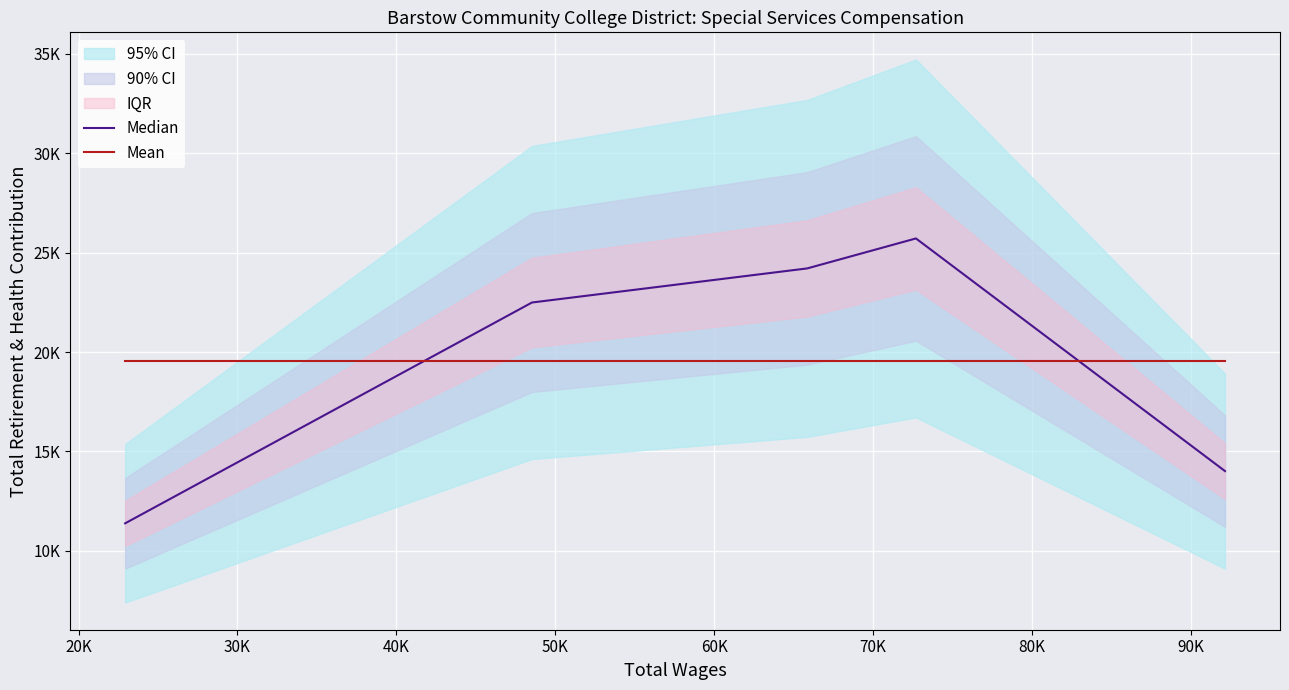

True or false: Median and Mean intersect in this chart.

True